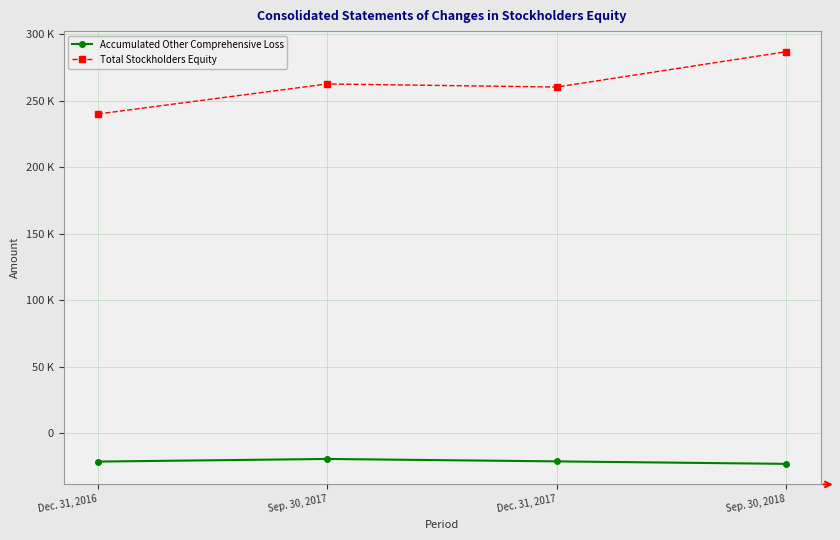

In Total Stockholders Equity, how many points are higher than both neighbors (excluding endpoints)?

1